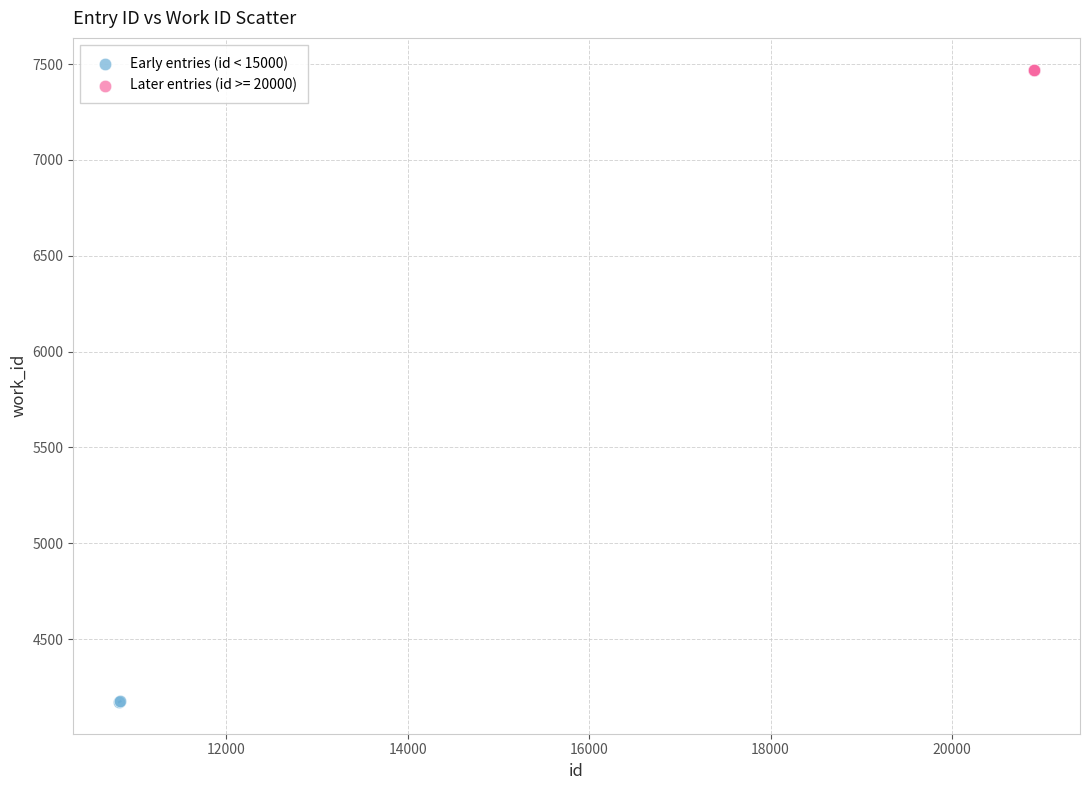

What are all the series names shown in the legend?

Early entries (id < 15000), Later entries (id >= 20000)